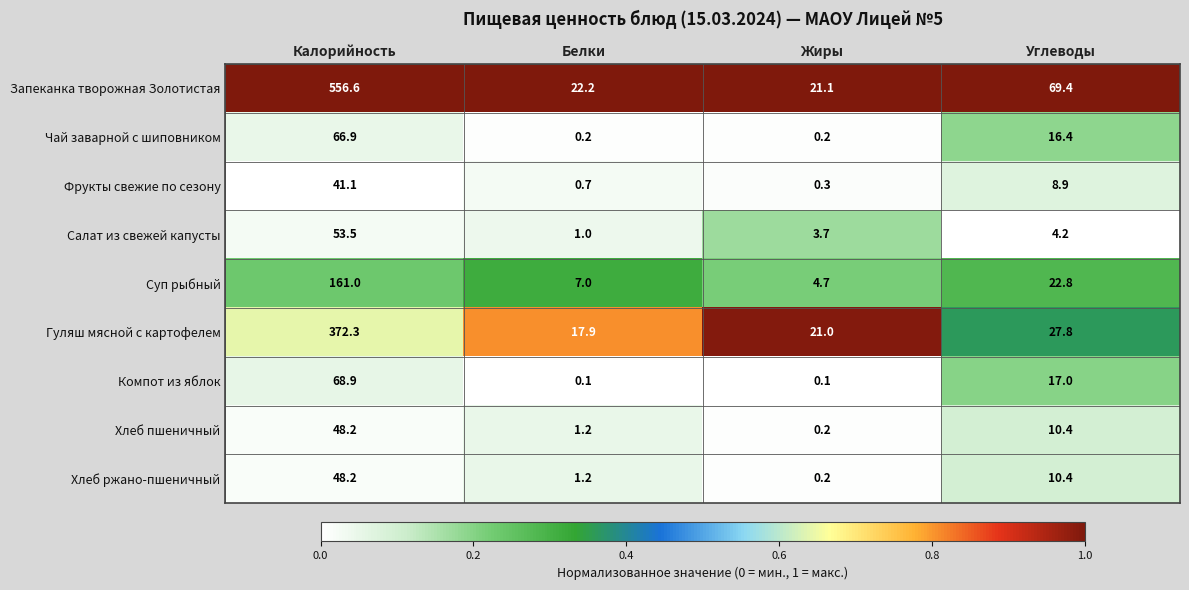

What is the total value across all series at Калорийность?

1416.7